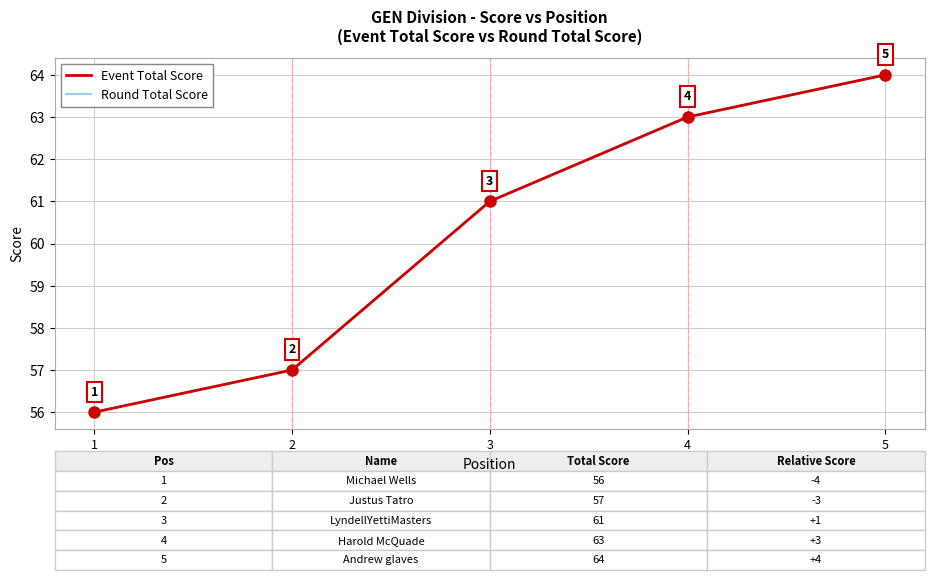

At which category is the sum across all series the highest?

5